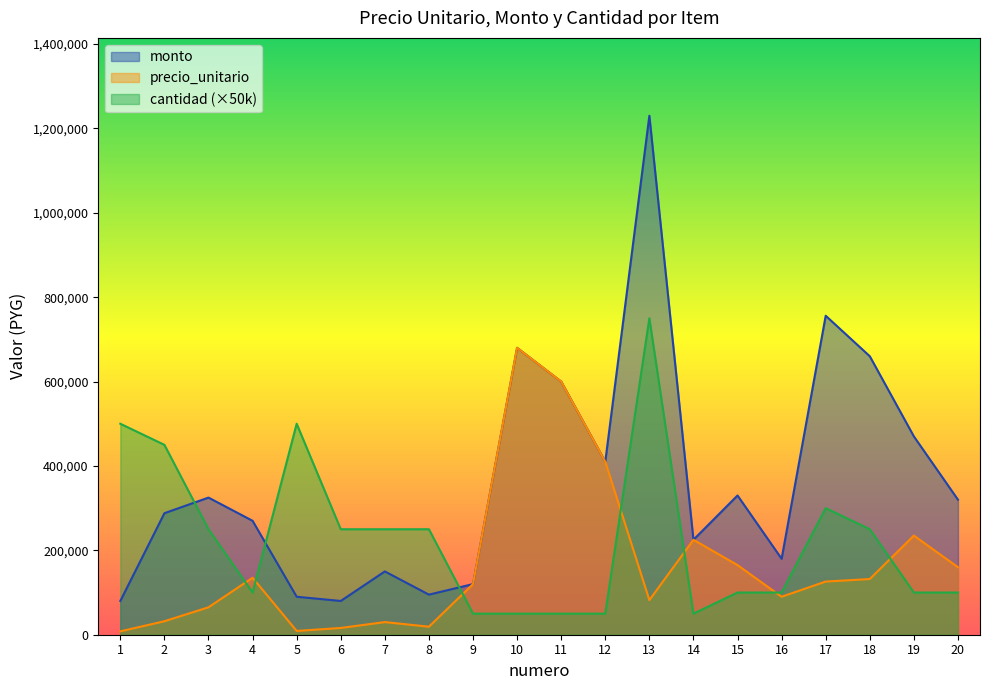

What is the total value across all series at 5?

599000